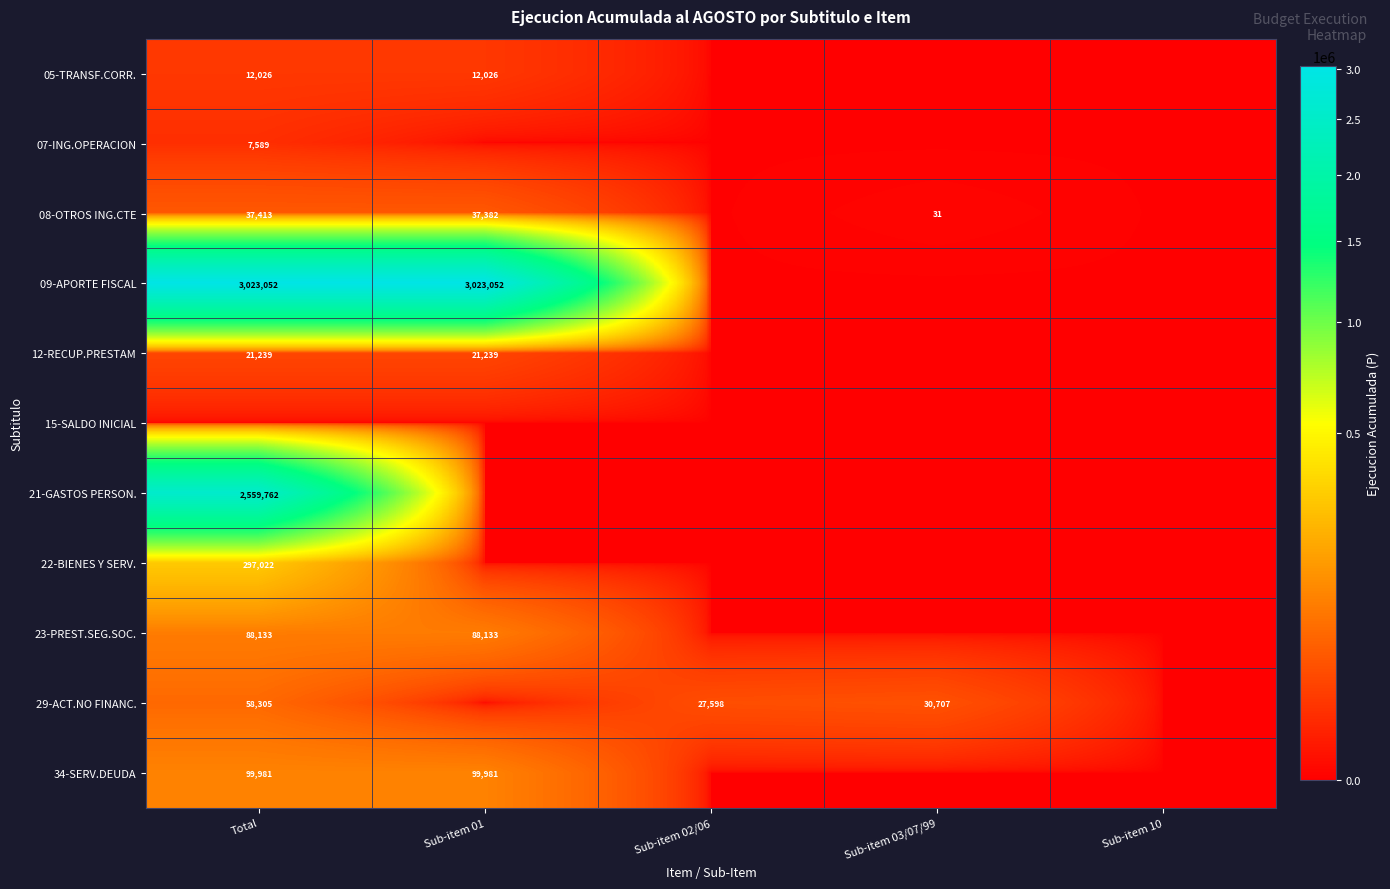

True or false: 05-TRANSF.CORR. has a value of 2464 at Sub-item 01.

False